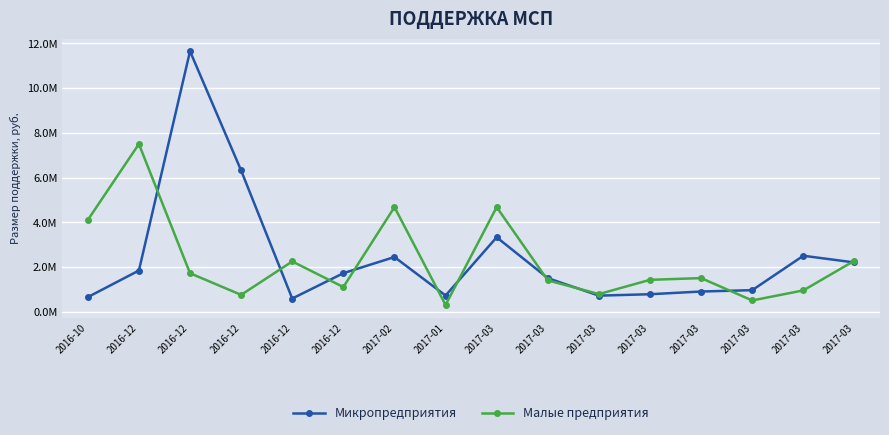

What are all the series names shown in the legend?

Микропредприятия, Малые предприятия